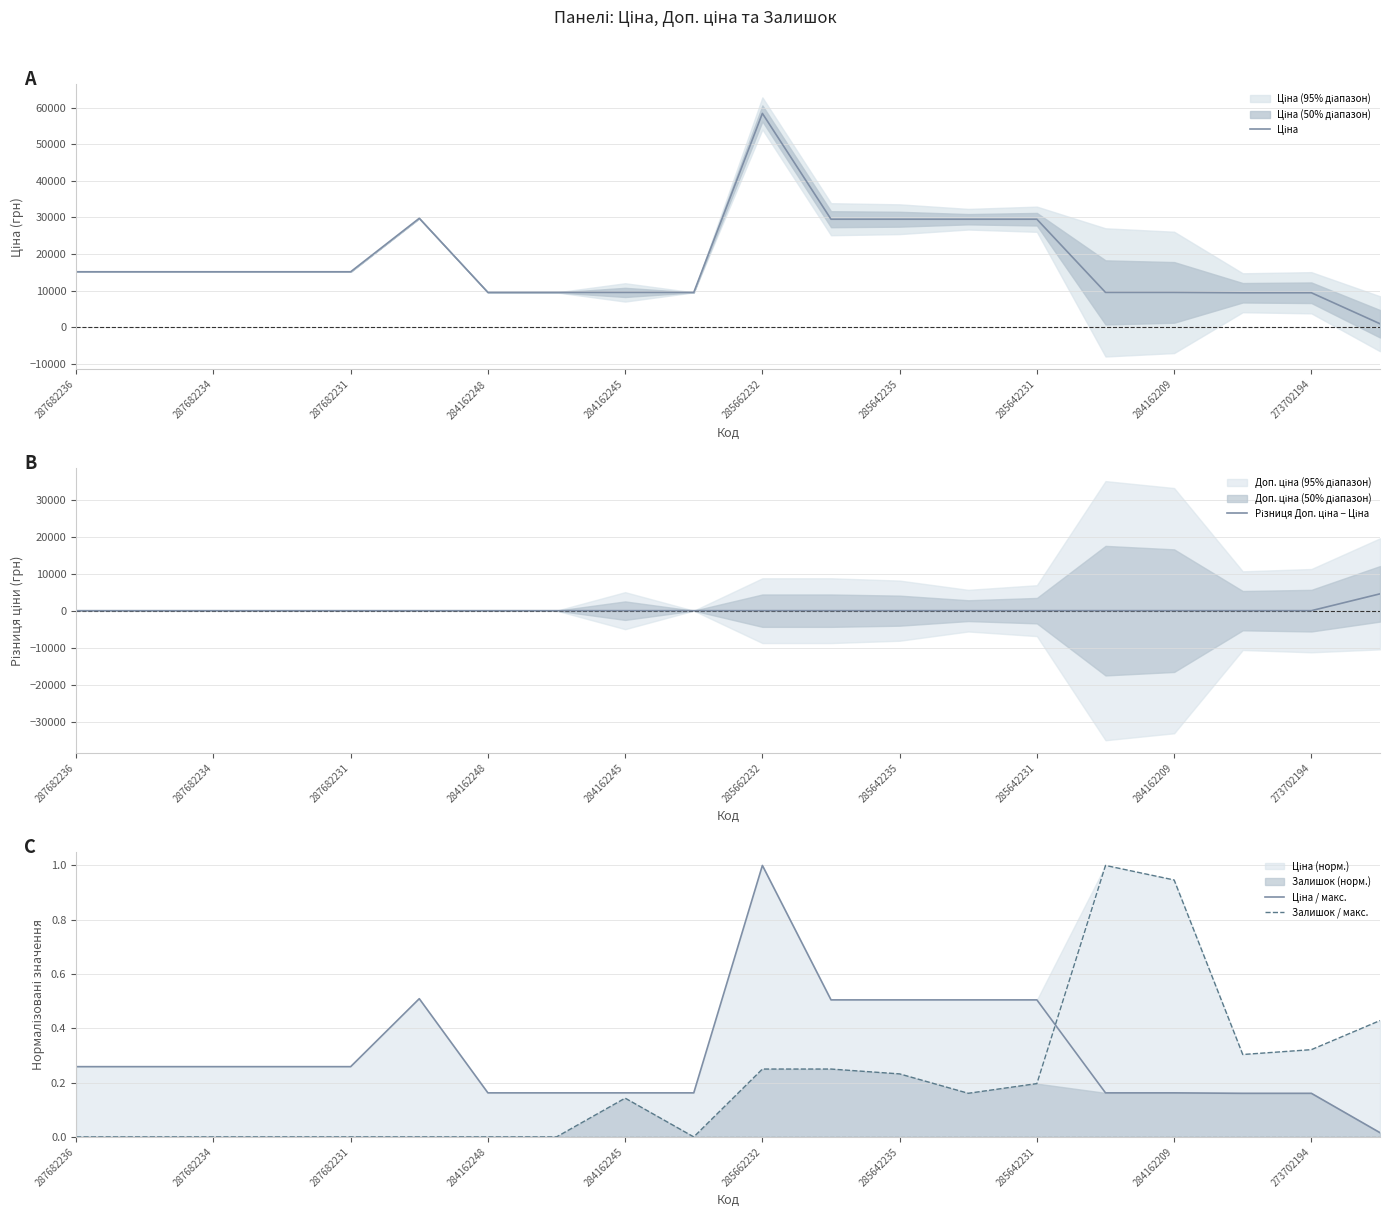

True or false: Залишок / макс. has a value of 0.4 at 285642235.

False